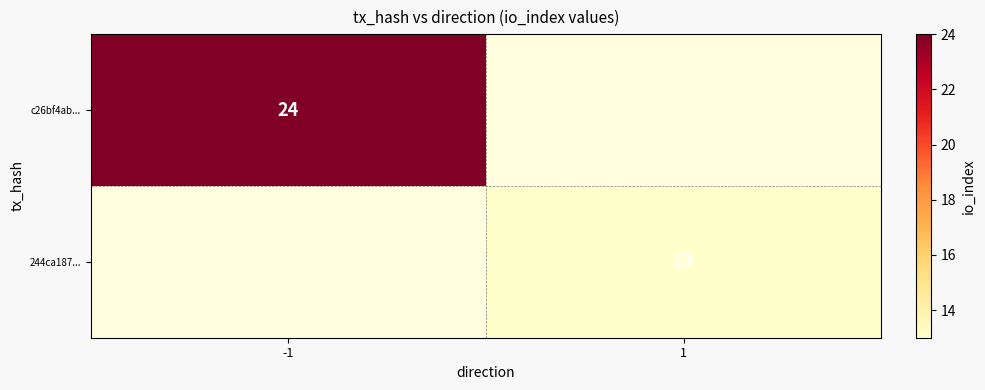

At how many categories does at least one series exceed 19?

1